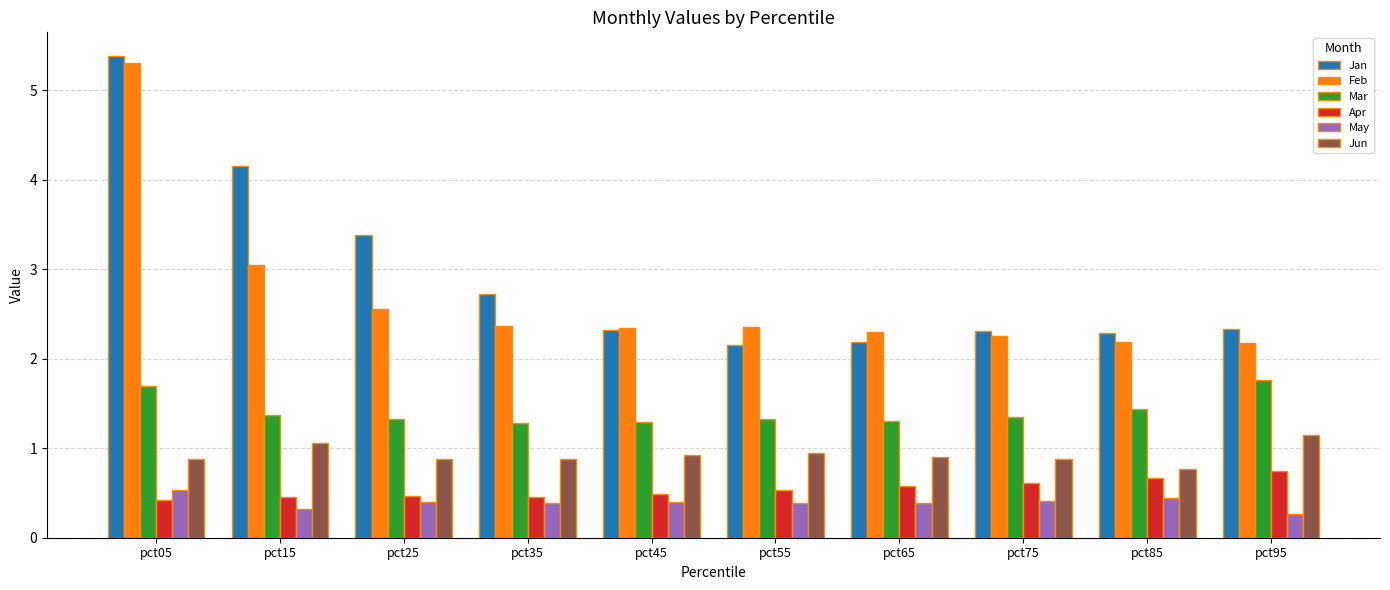

What is the greatest value displayed?

5.4